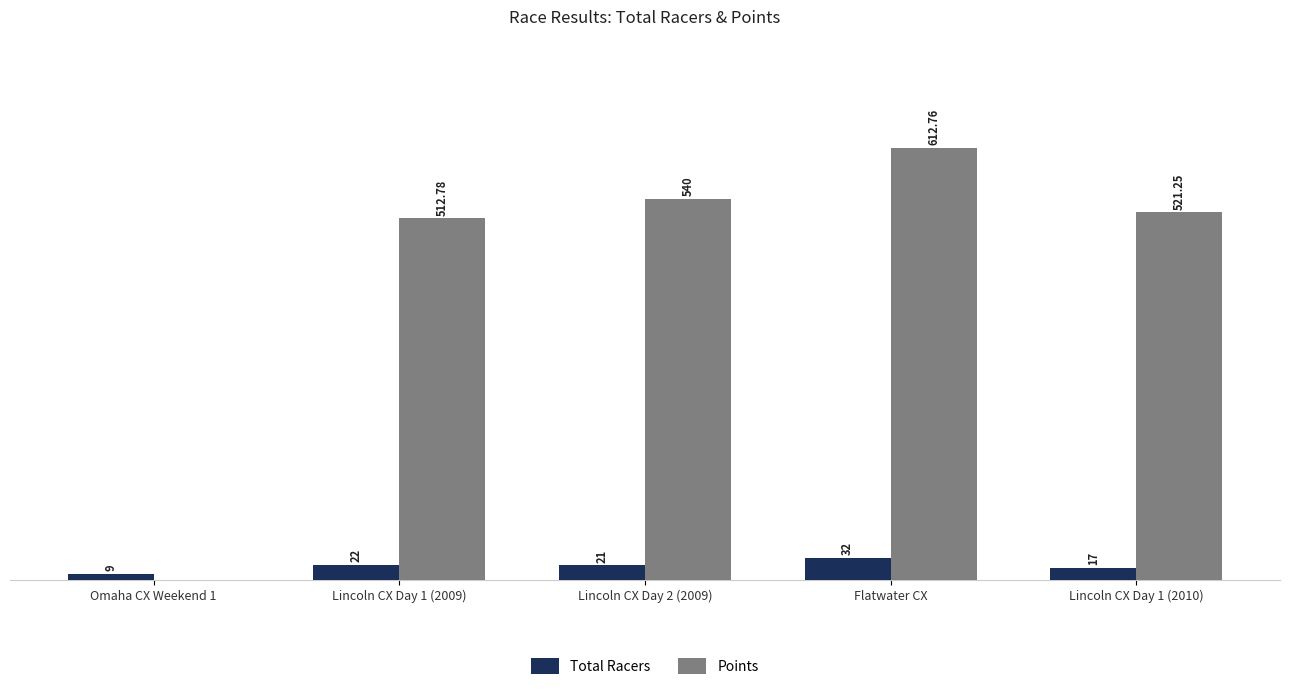

Which series changed the most between Omaha CX Weekend 1 and Lincoln CX Day 1 (2010)?

Points